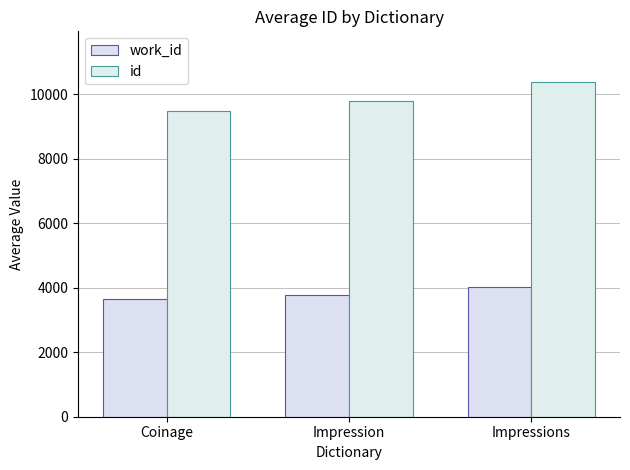

What is the sum of the id values at Coinage and Impression?

19262.2